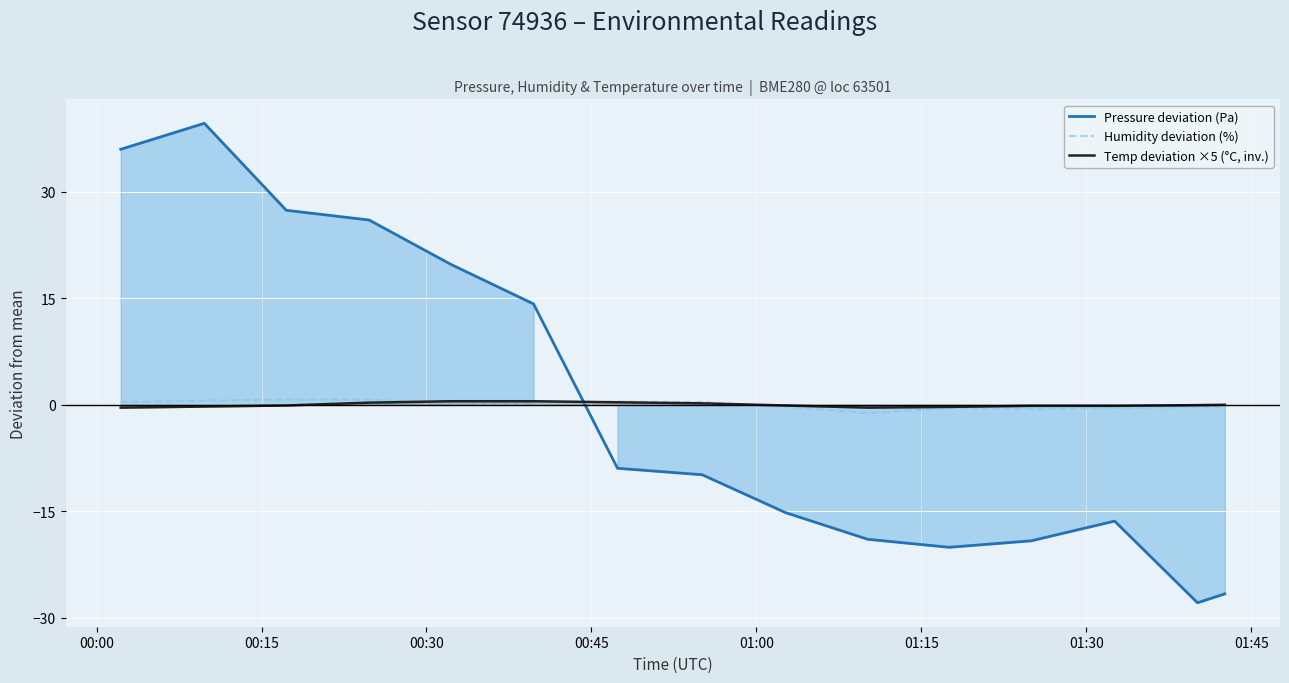

Which series ends up on top after the final intersection of Pressure deviation (Pa) and Temp deviation ×5 (°C, inv.)?

Temp deviation ×5 (°C, inv.)